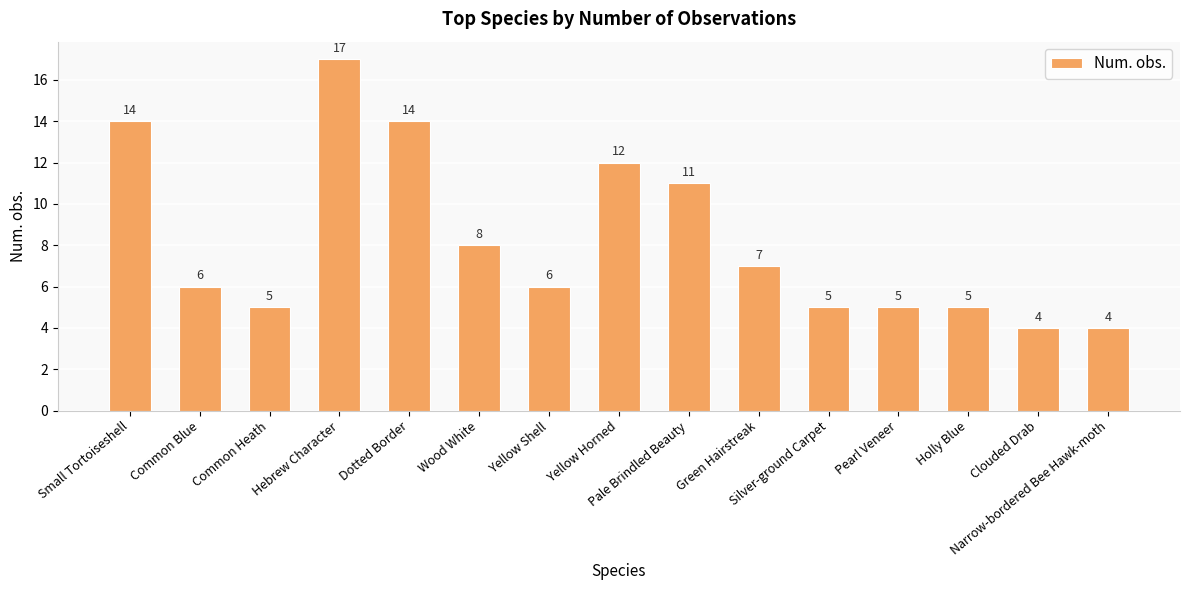

Reading left to right, transcribe all the data shown in this chart.

Small Tortoiseshell=14	Common Blue=6	Common Heath=5	Hebrew Character=17	Dotted Border=14	Wood White=8	Yellow Shell=6	Yellow Horned=12	Pale Brindled Beauty=11	Green Hairstreak=7	Silver-ground Carpet=5	Pearl Veneer=5	Holly Blue=5	Clouded Drab=4	Narrow-bordered Bee Hawk-moth=4